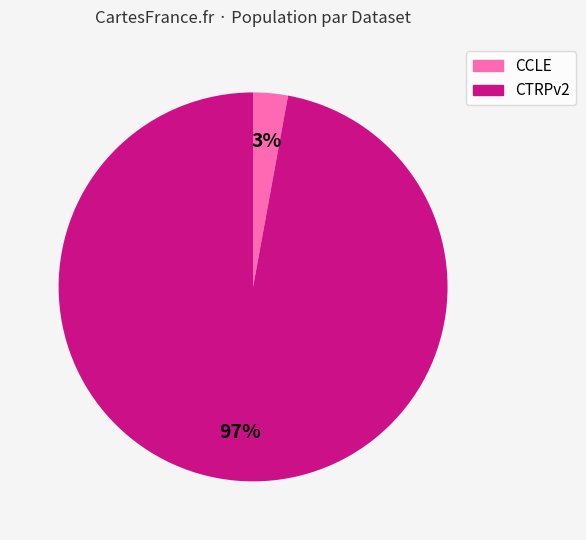

Does CCLE account for over 50% of the chart?

No